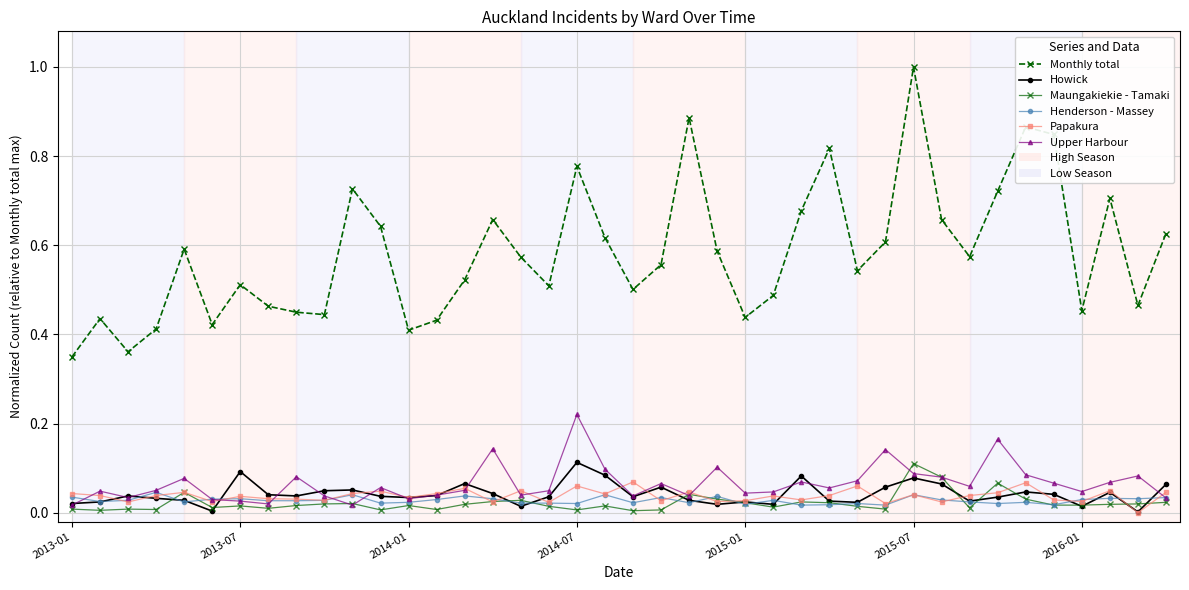

True or false: Monthly total and Maungakiekie - Tamaki intersect in this chart.

False